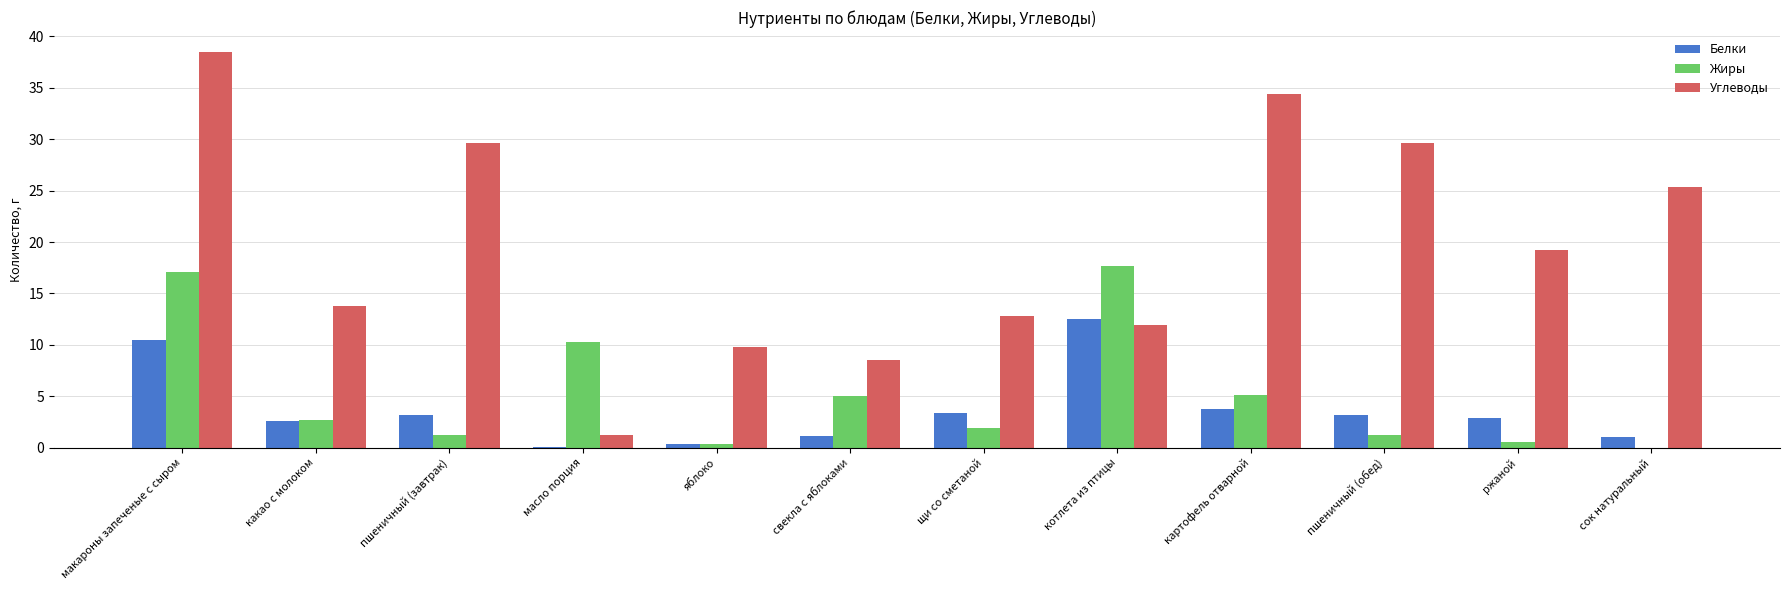

What is the sum of all Белки values?

44.6